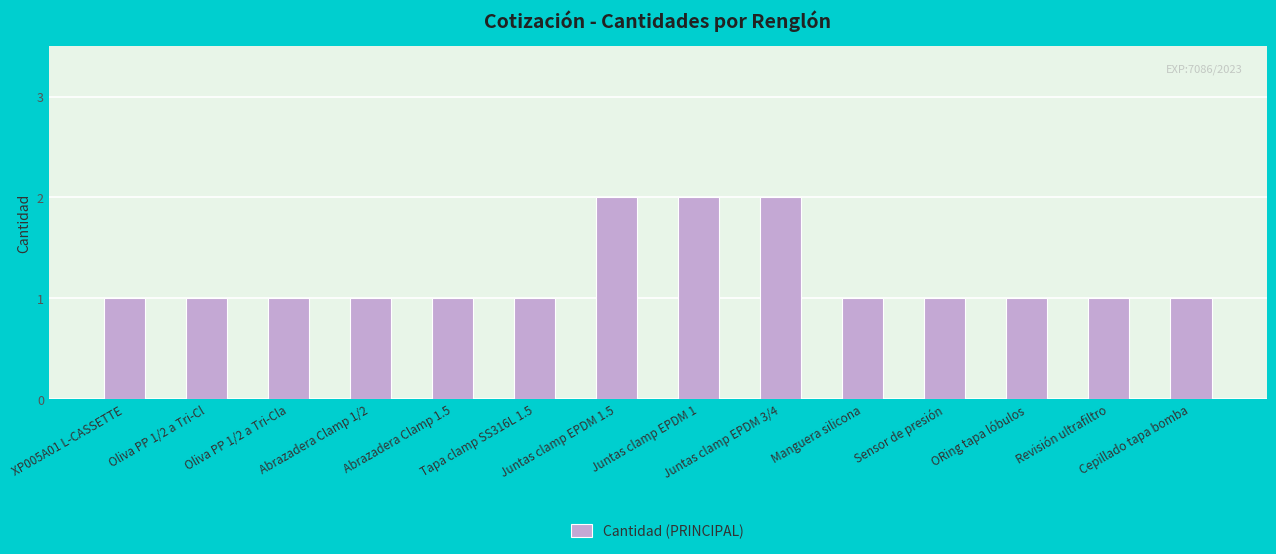

What is the difference between the values at Abrazadera Clamp 1.5 and Juntas clamp EPDM 1.5?

1